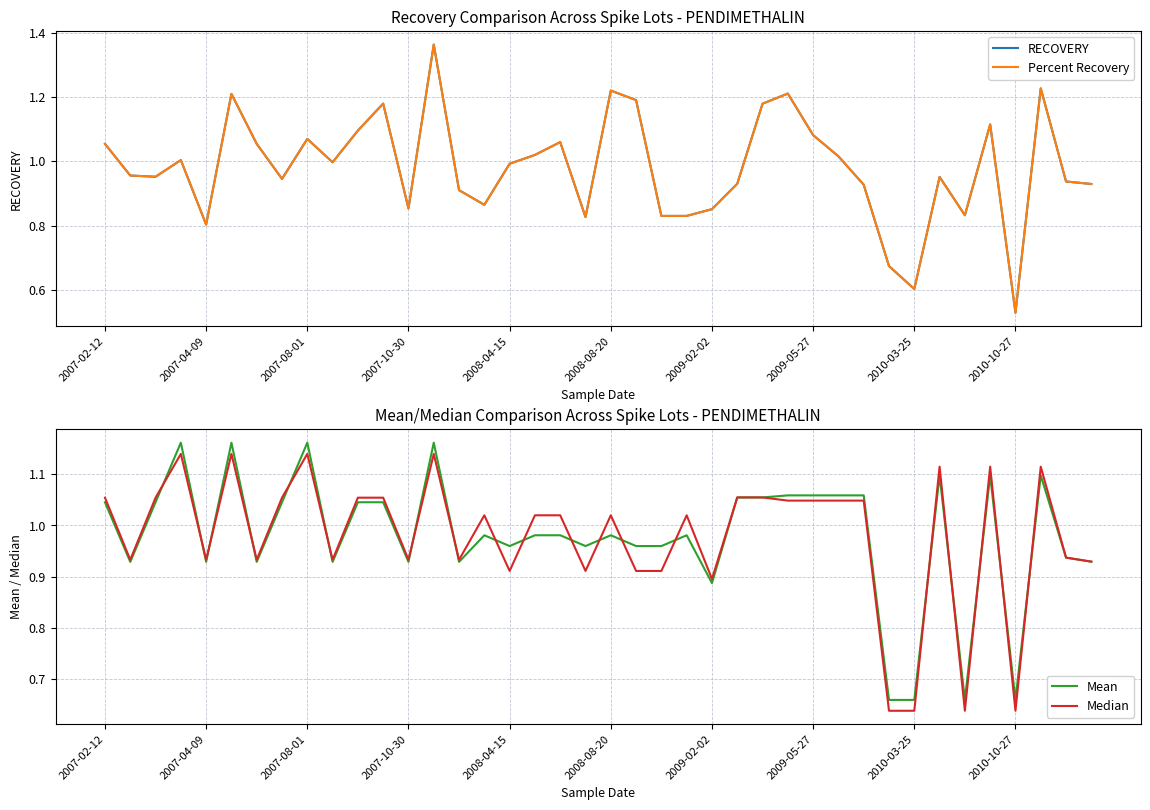

Where is Percent Recovery nearest to the value 0?

2010-10-27